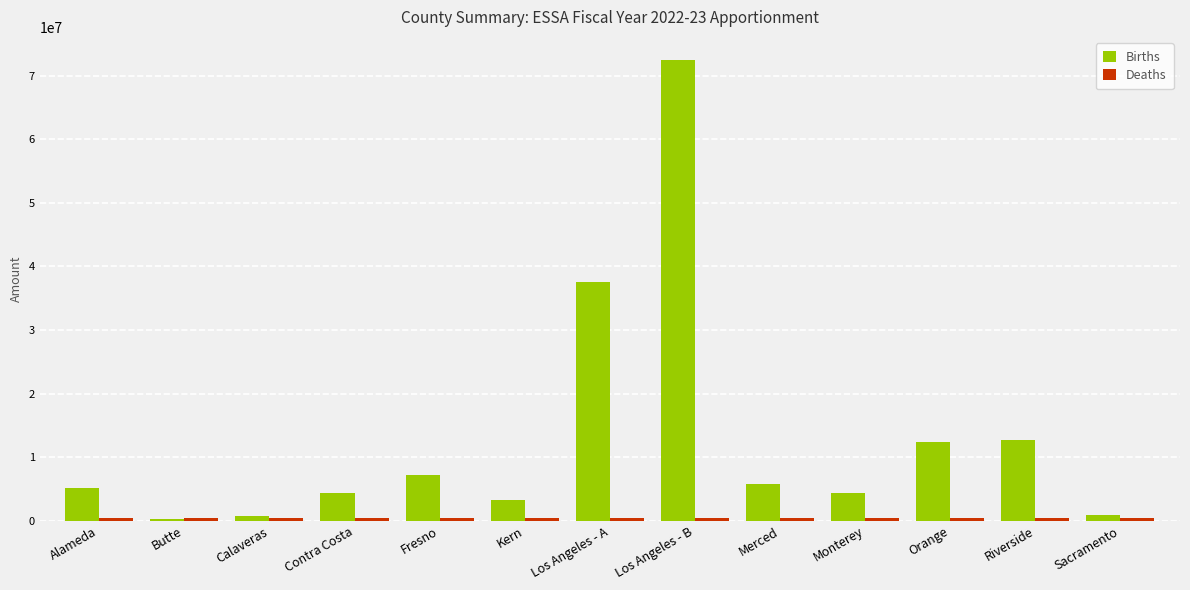

What is the sum of all Births values?

167013319